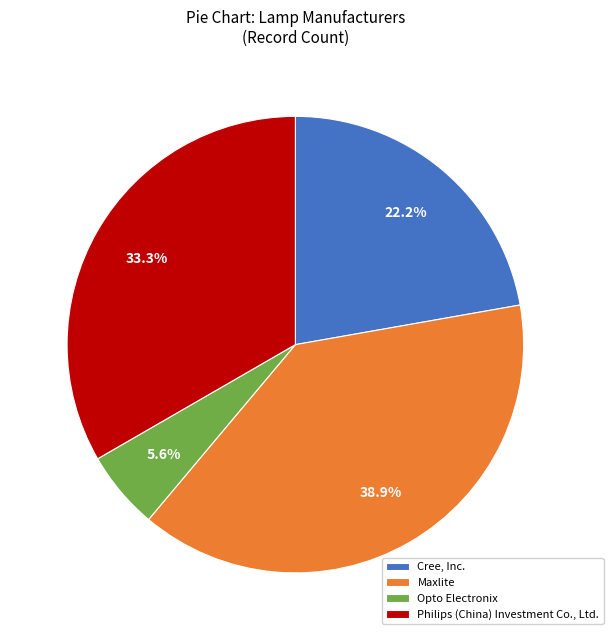

Which category has the biggest portion of the pie?

Maxlite